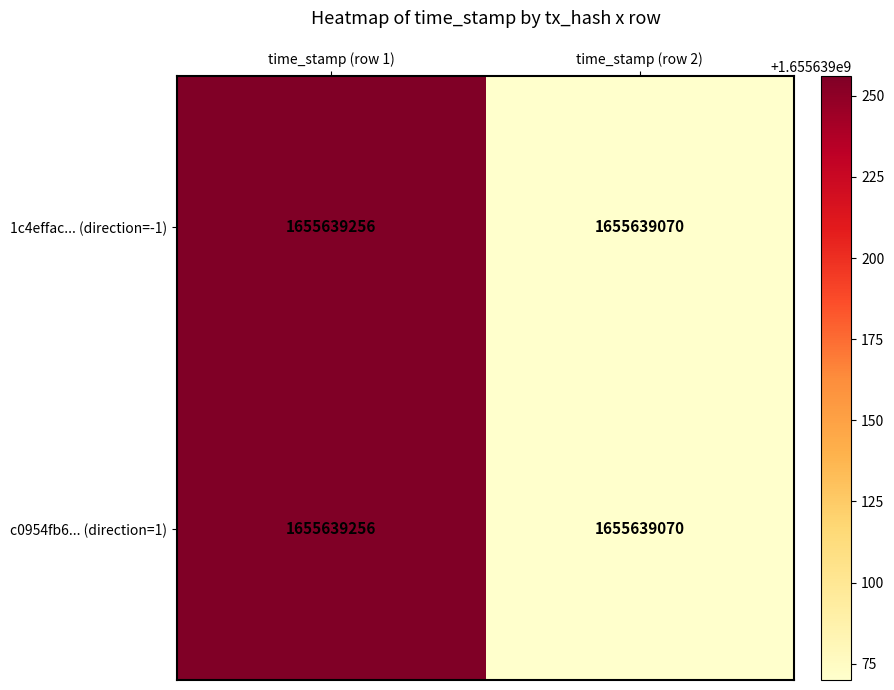

Rank the series by their average value, from highest to lowest.

c0954fb63969ca36365d662578d9cb2ec13d757, 1c4effacff56bcd6702fa0667f4c3f2628077cf